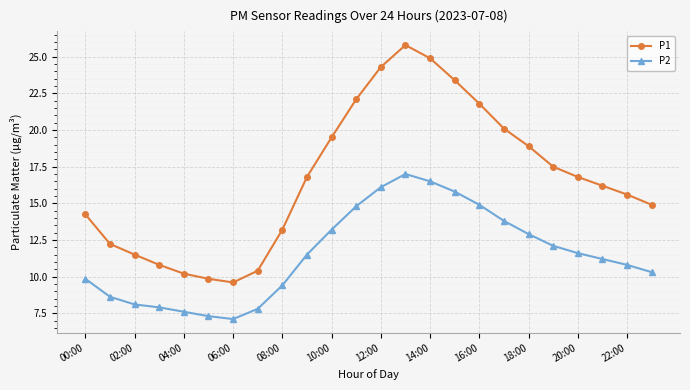

True or false: P2 and P1 cross at least once.

False